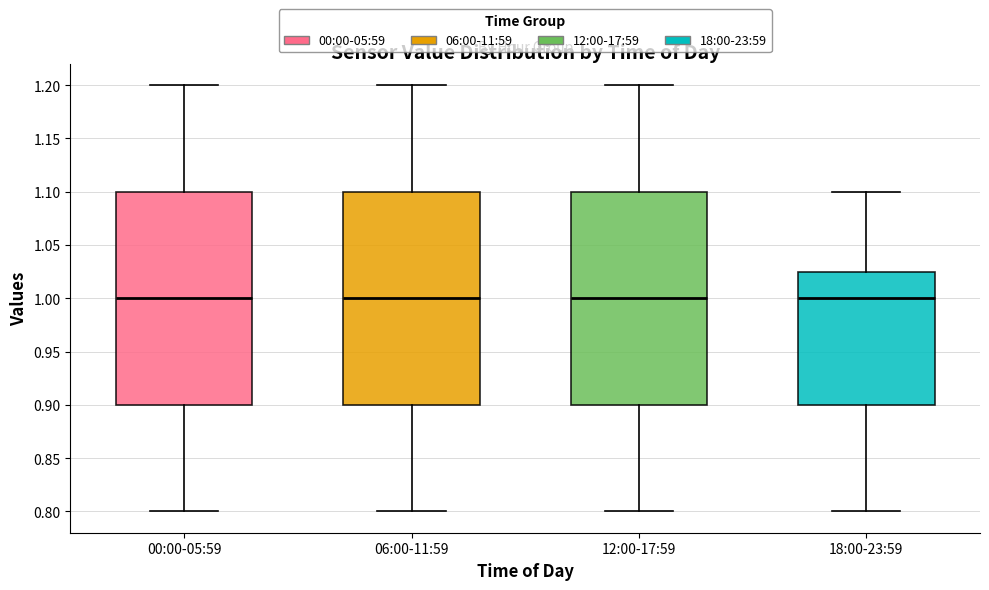

Reading left to right, read every box against the y-axis: the position of its median line, the range the box covers, and the ends of its whiskers. The values are not printed on the chart, so give them approximately, as read against the axis.

00:00-05:59: median 1.000, box 0.900 to 1.100, whiskers 0.800 to 1.200
06:00-11:59: median 1.000, box 0.900 to 1.100, whiskers 0.800 to 1.200
12:00-17:59: median 1.000, box 0.900 to 1.100, whiskers 0.800 to 1.200
18:00-23:59: median 1.000, box 0.900 to 1.025, whiskers 0.800 to 1.100